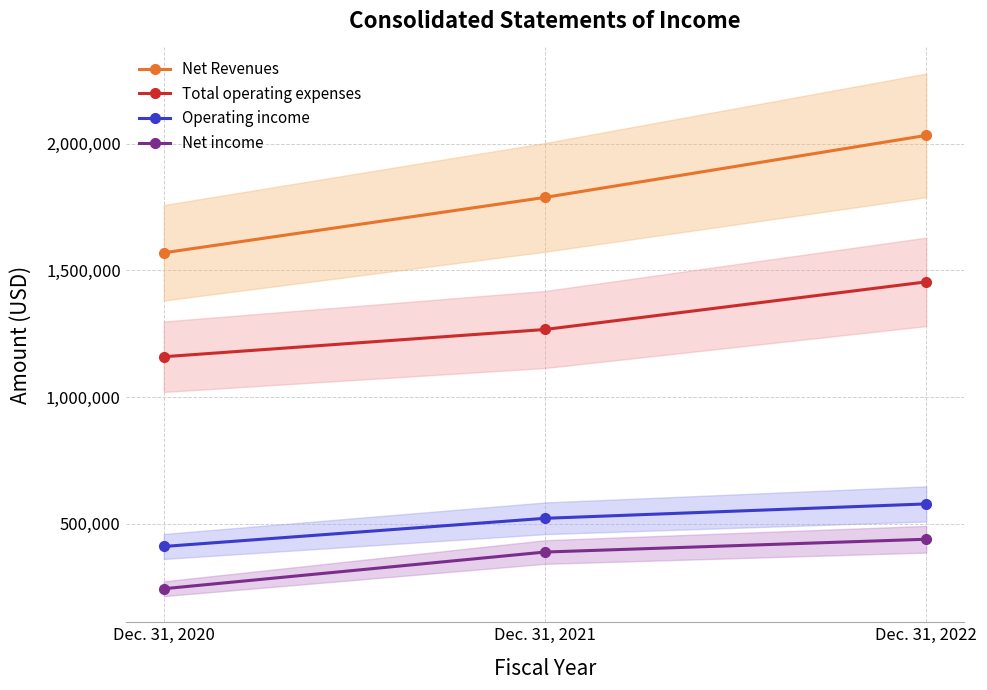

At how many categories does at least one series exceed 775341?

3